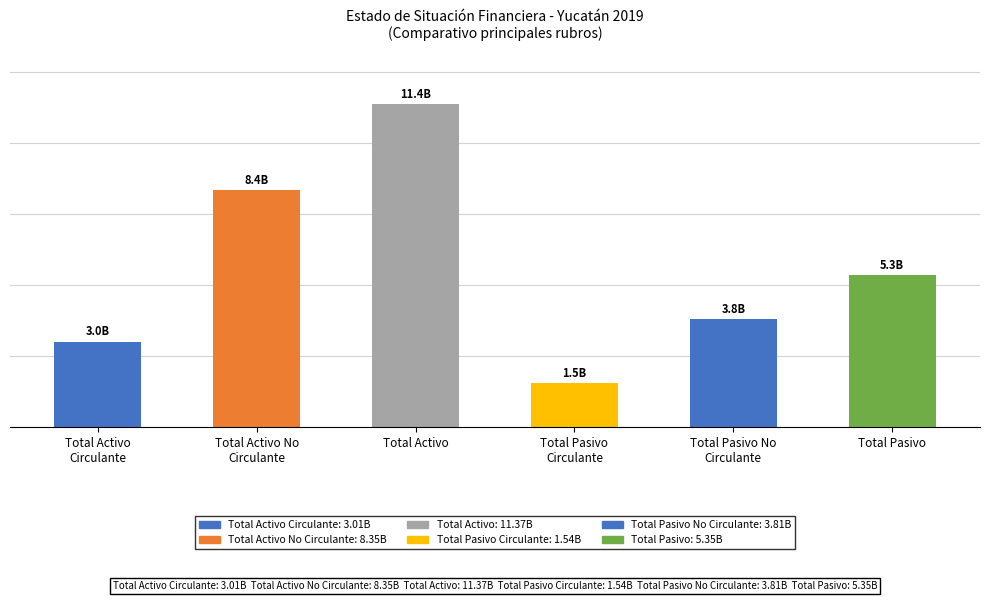

At which category does the chart reach its minimum across all series?

Total Pasivo
Circulante